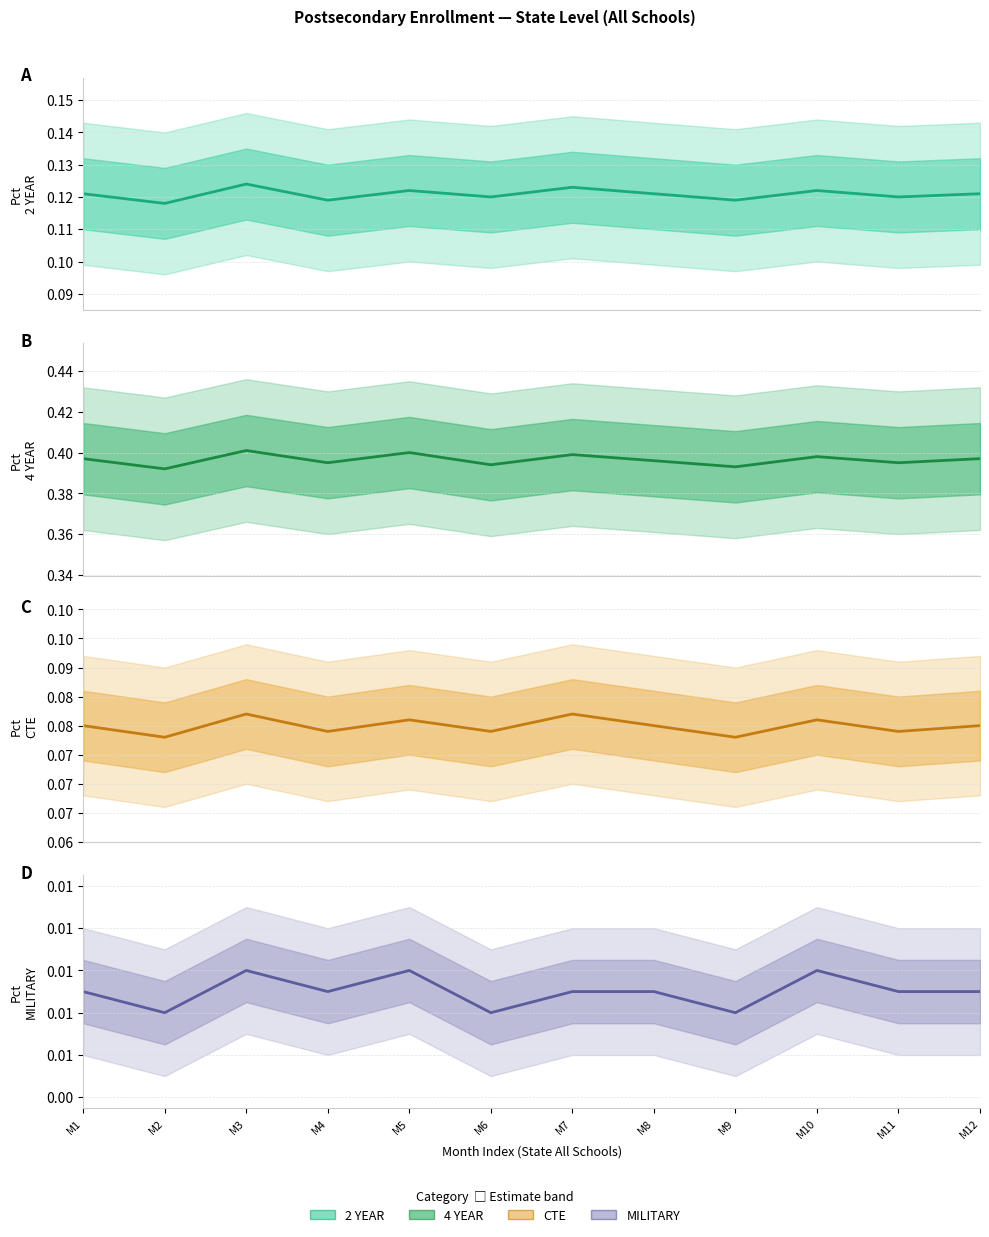

What are all the series names shown in the legend?

2 YEAR estimate, 4 YEAR estimate, CTE estimate, MILITARY estimate